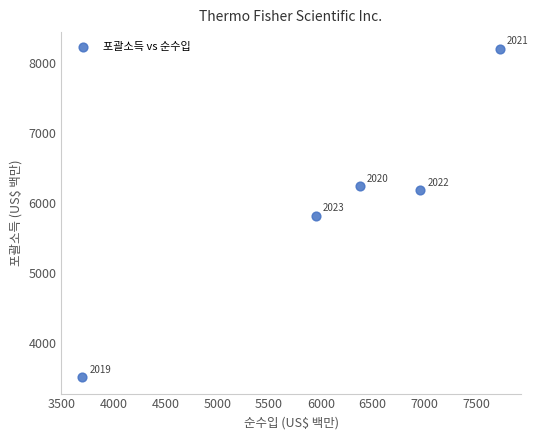

What is the average X value?

6144